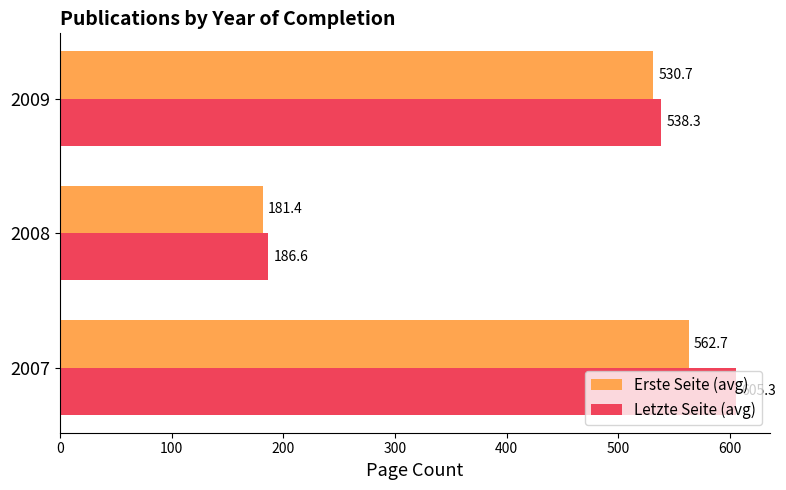

Which series has the largest total across all categories?

Letzte Seite (avg)